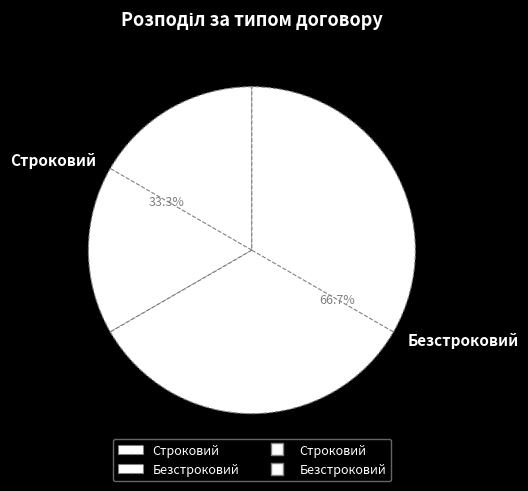

Does Безстроковий account for over 50% of the chart?

Yes